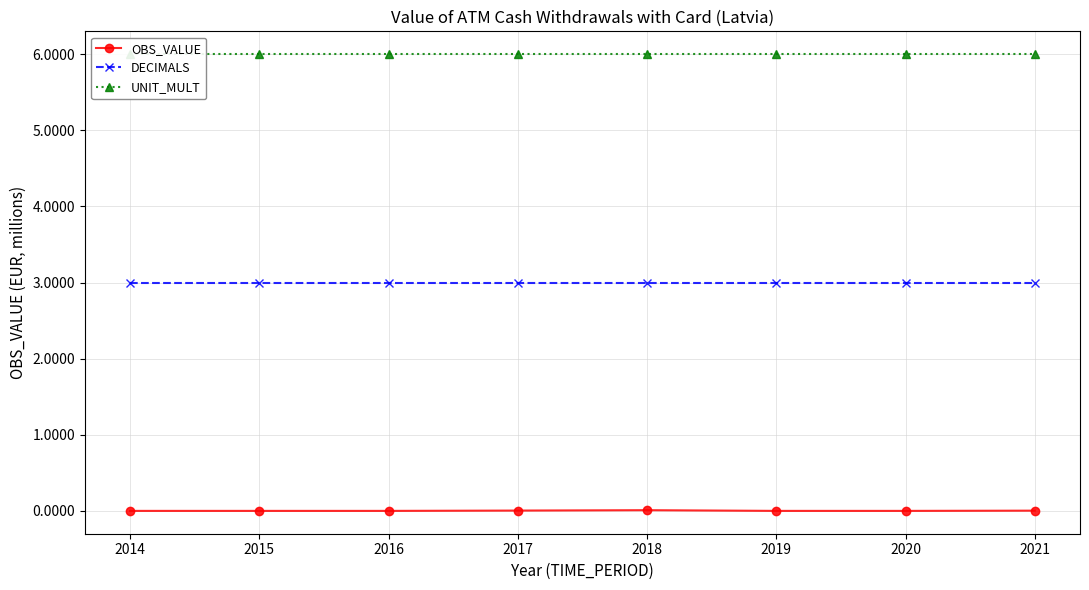

Is it true that UNIT_MULT equals 3.0 at 2020?

False